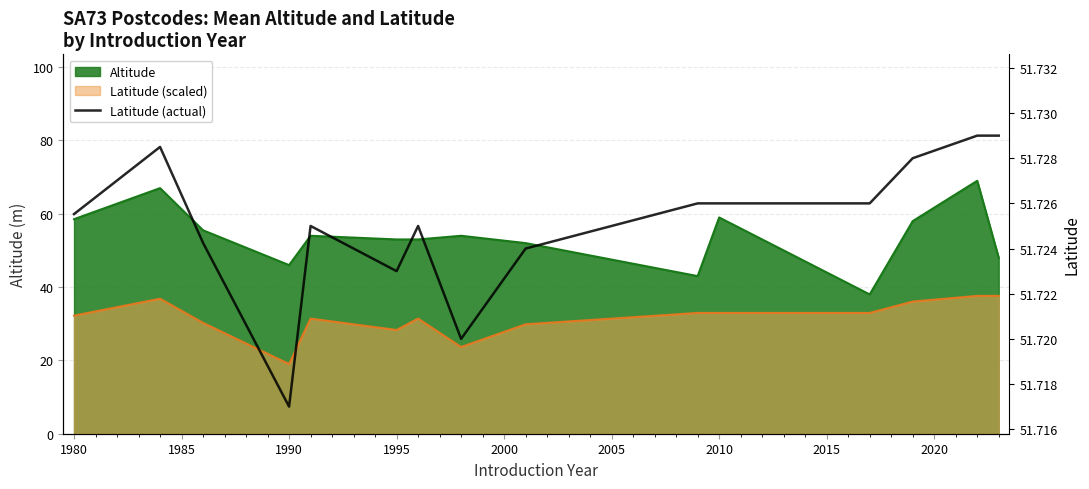

Is it true that the value at 1990 is 75.6?

False